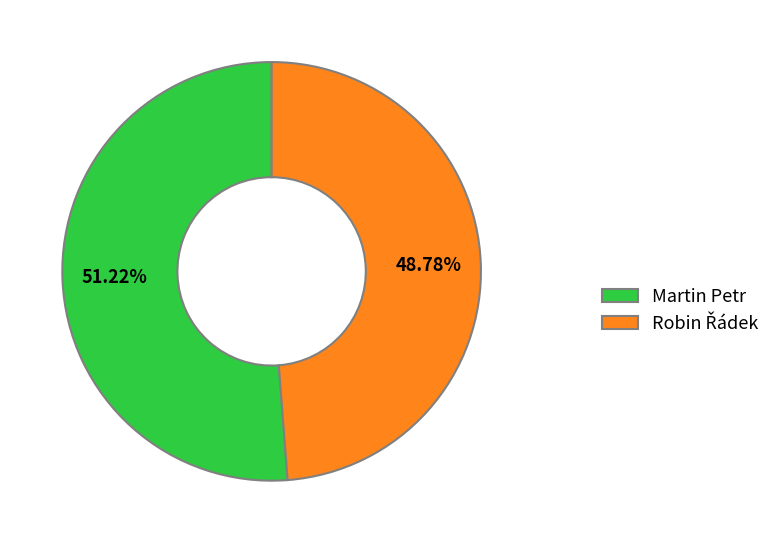

To the nearest percent, what is the difference between the largest and smallest slice percentages?

2%